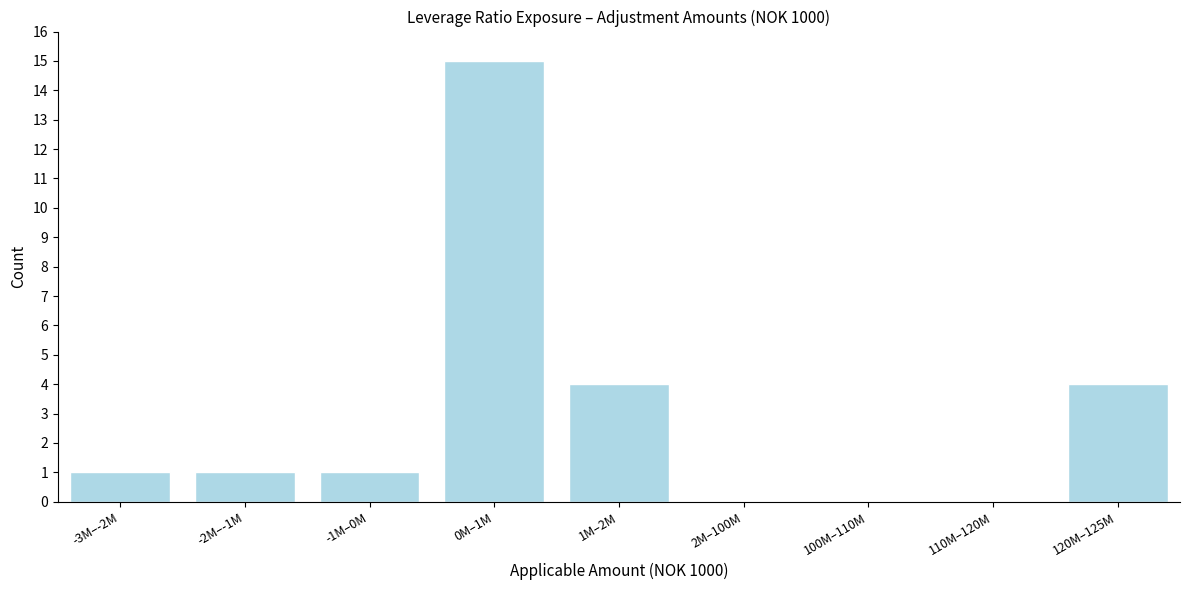

Reading right to left, list all the values displayed in this chart.

120M–125M=4	110M–120M=0	100M–110M=0	2M–100M=0	1M–2M=4	0M–1M=15	-1M–0M=1	-2M–-1M=1	-3M–-2M=1